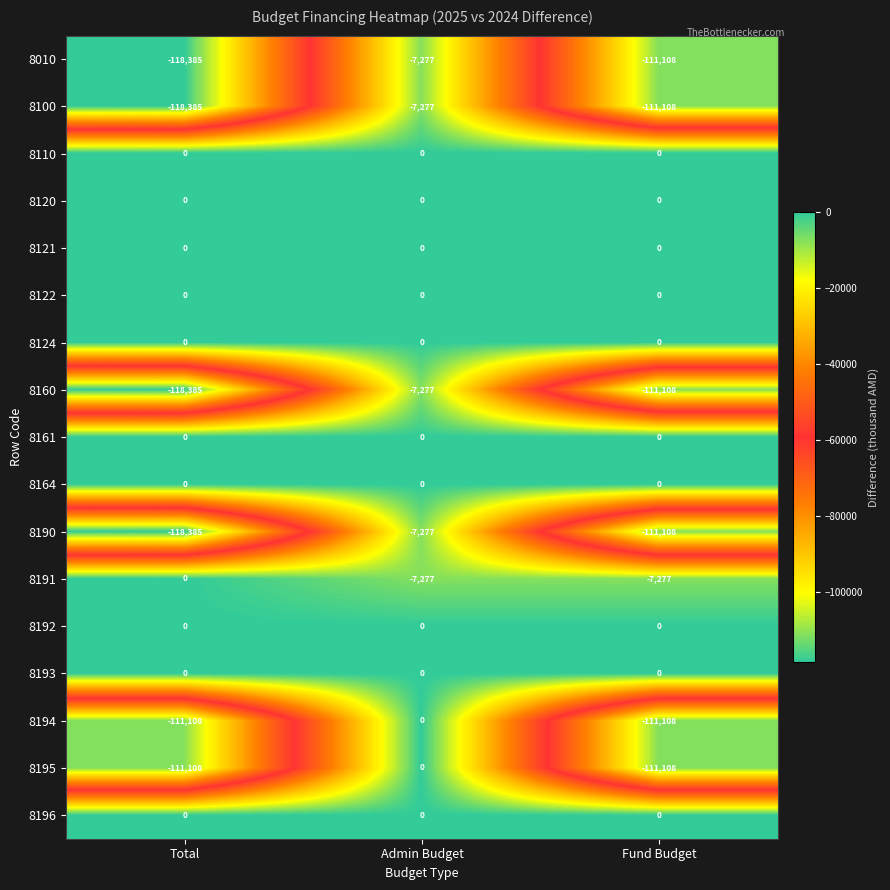

What is the average value of the 8160 series?

-78923